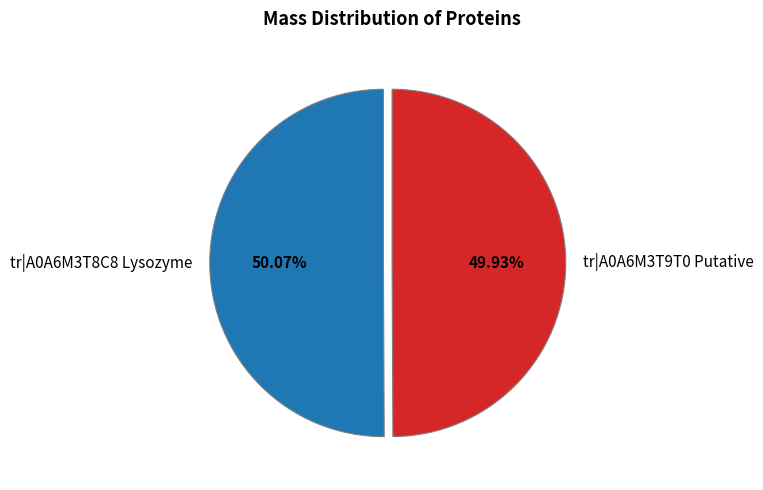

Does any single category account for the majority?

Yes